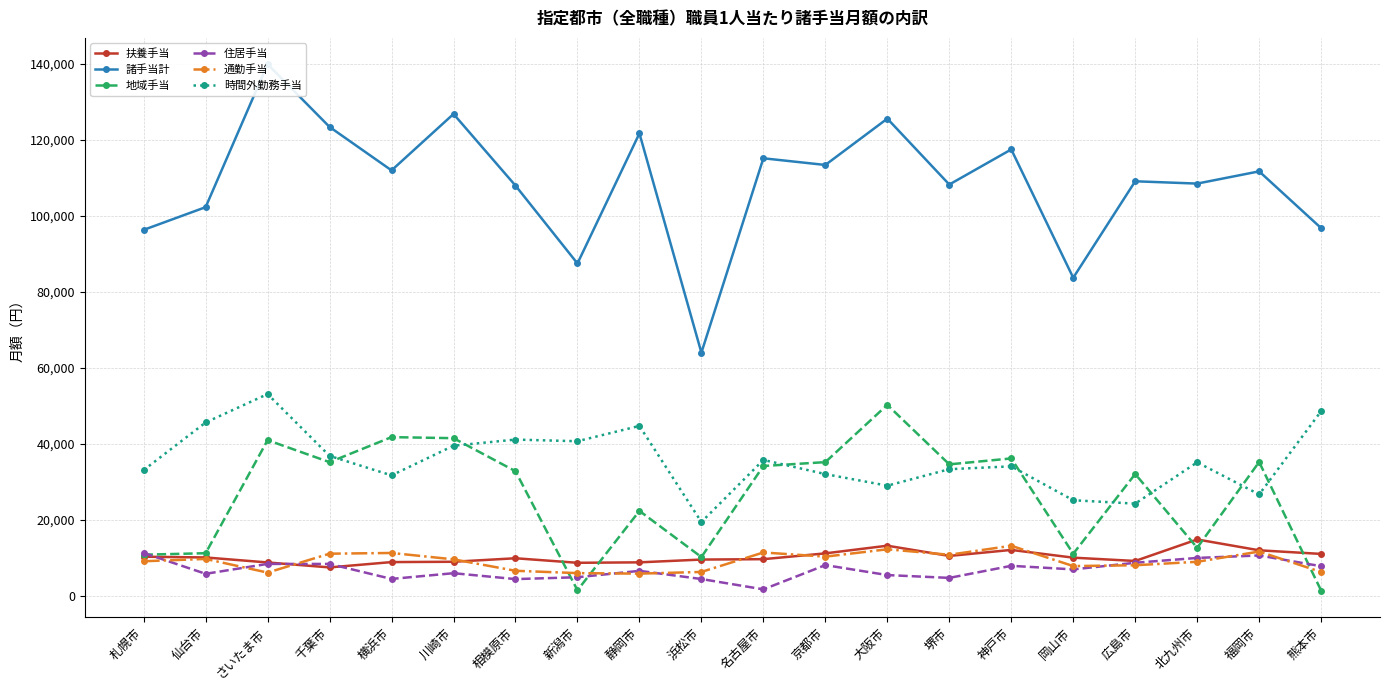

Rank the categories by 地域手当 value from highest to lowest.

大阪市, 横浜市, 川崎市, さいたま市, 神戸市, 福岡市, 京都市, 千葉市, 堺市, 名古屋市, 相模原市, 広島市, 静岡市, 北九州市, 仙台市, 岡山市, 札幌市, 浜松市, 新潟市, 熊本市